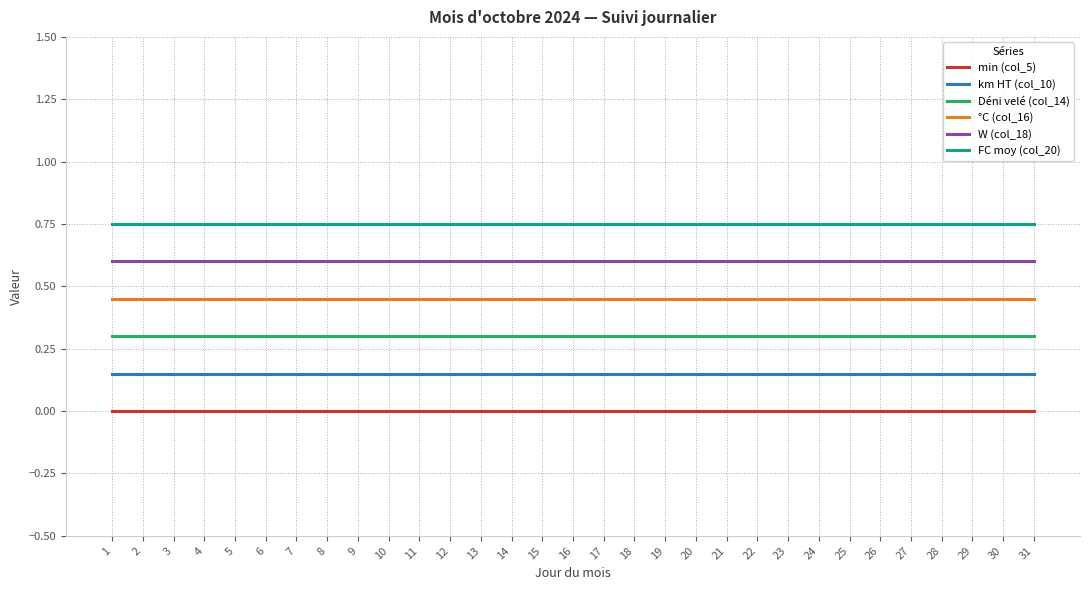

At 24, list the series in order from largest to smallest.

FC moy (col_20), W (col_18), °C (col_16), Déni velé (col_14), km HT (col_10), min (col_5)